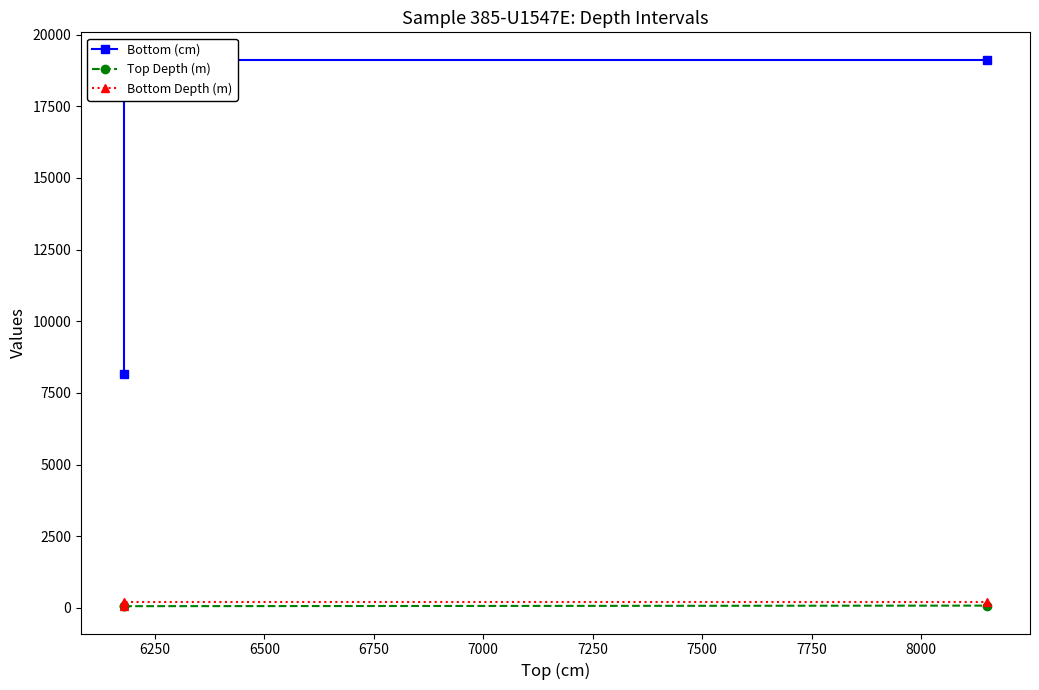

Reading left to right, what are all the values shown in this chart?

Bottom (cm): 8150.0	19124.0	19124.0
Top Depth (m): 61.8	61.8	81.5
Bottom Depth (m): 81.5	191.2	191.2